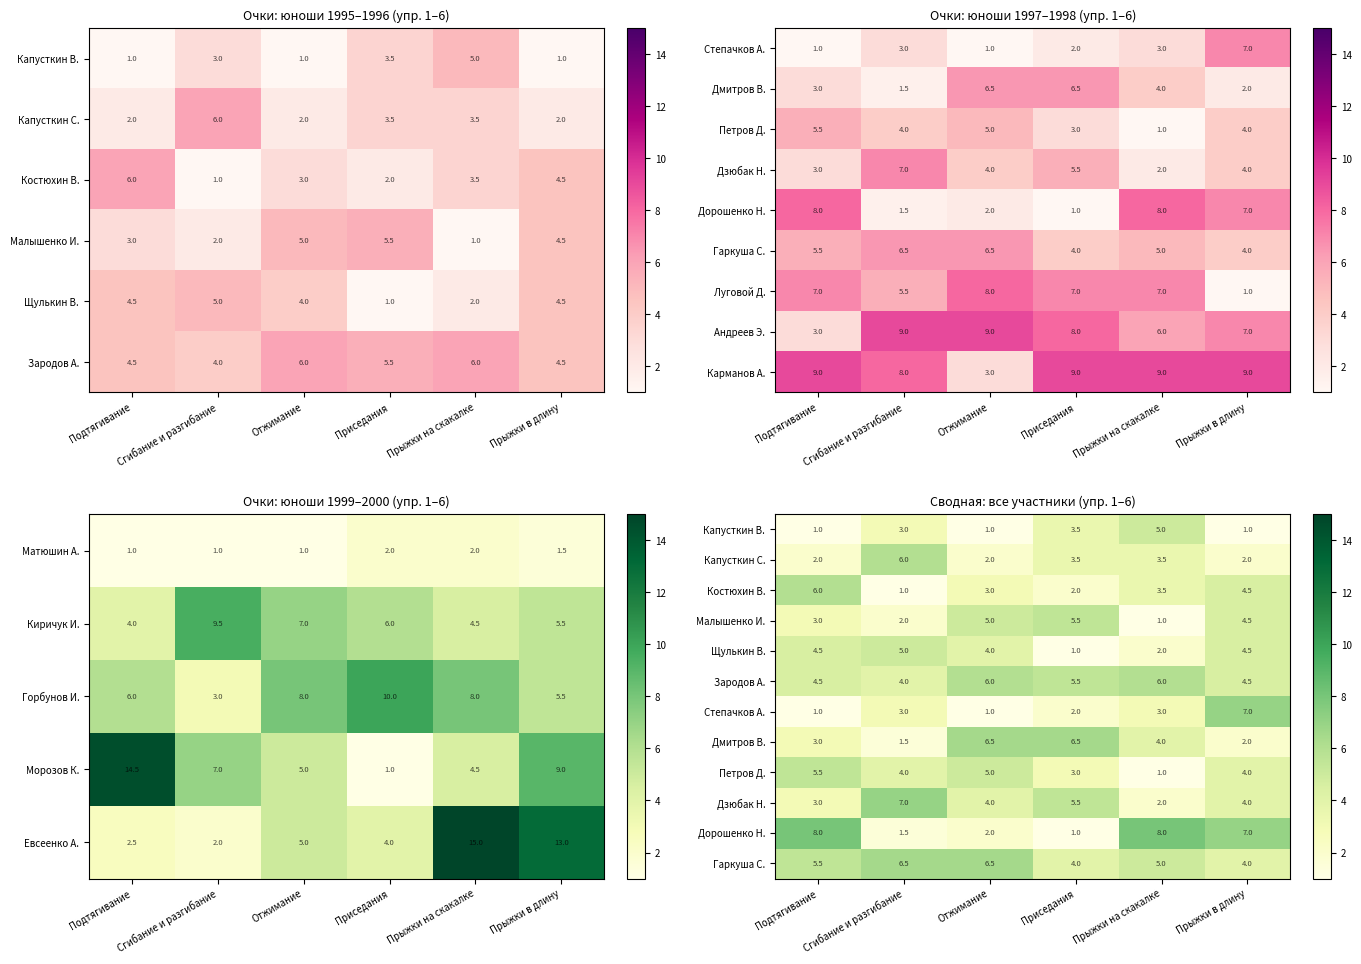

The value of Карманов А. at Прыжки в длину is 9.0. True or false?

True